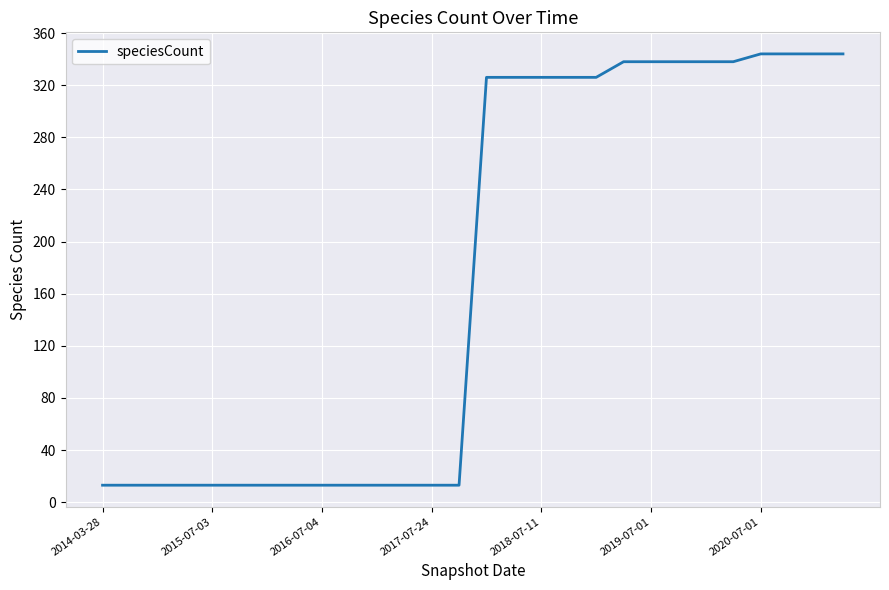

What is the smallest value displayed?

13